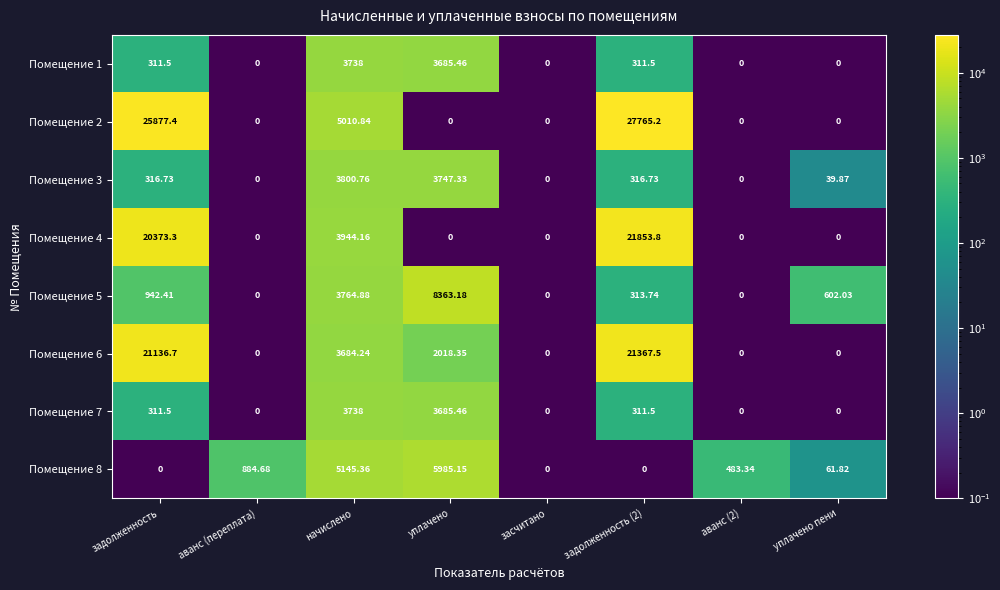

How many positive values does the Помещение 6 series have?

4